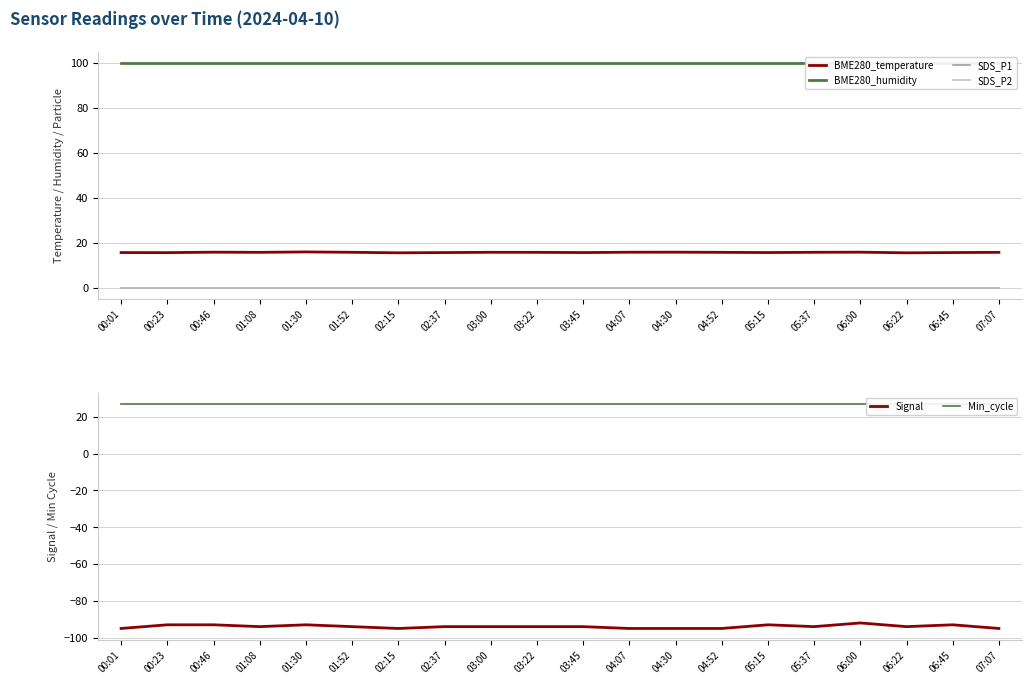

At which label does Min_cycle reach its minimum?

00:01